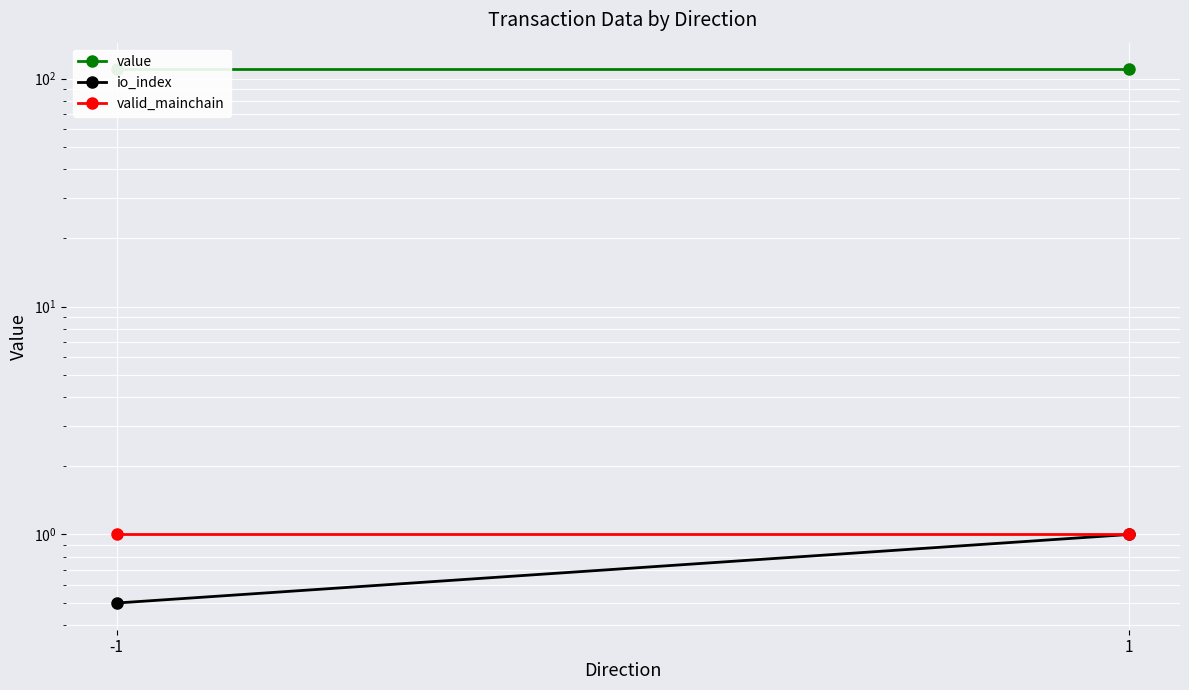

The value series shows 26.9 at -1. True or false?

False